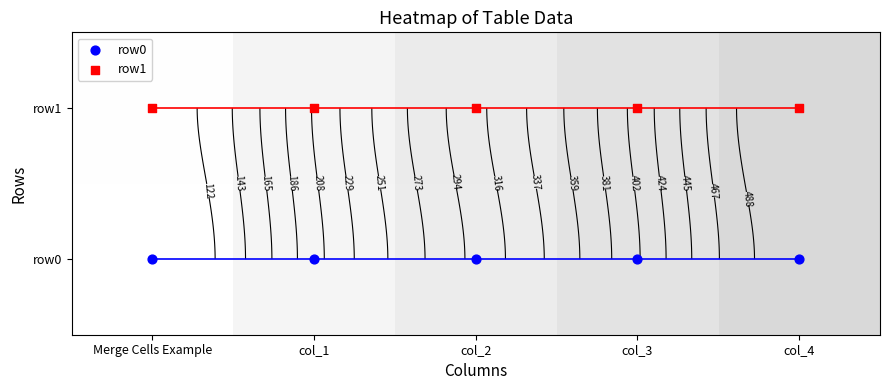

Between col_4 and col_1, which is larger?

col_4